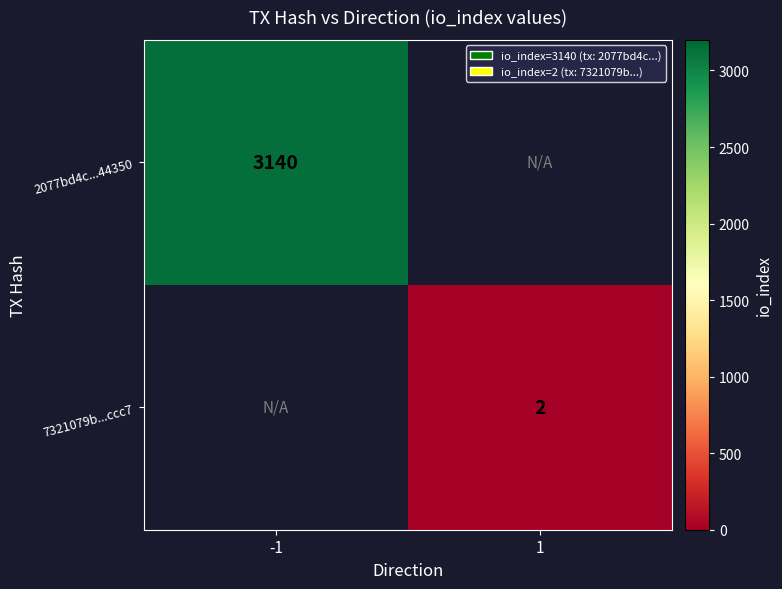

How many data points does each series have?

2